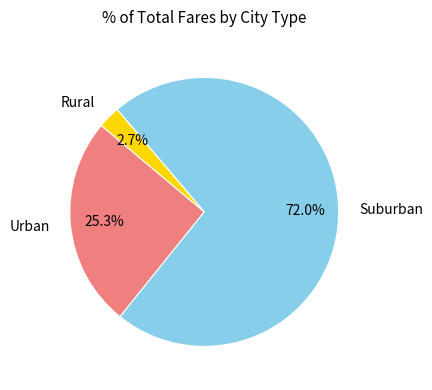

Which has a higher value, Suburban or Rural?

Suburban